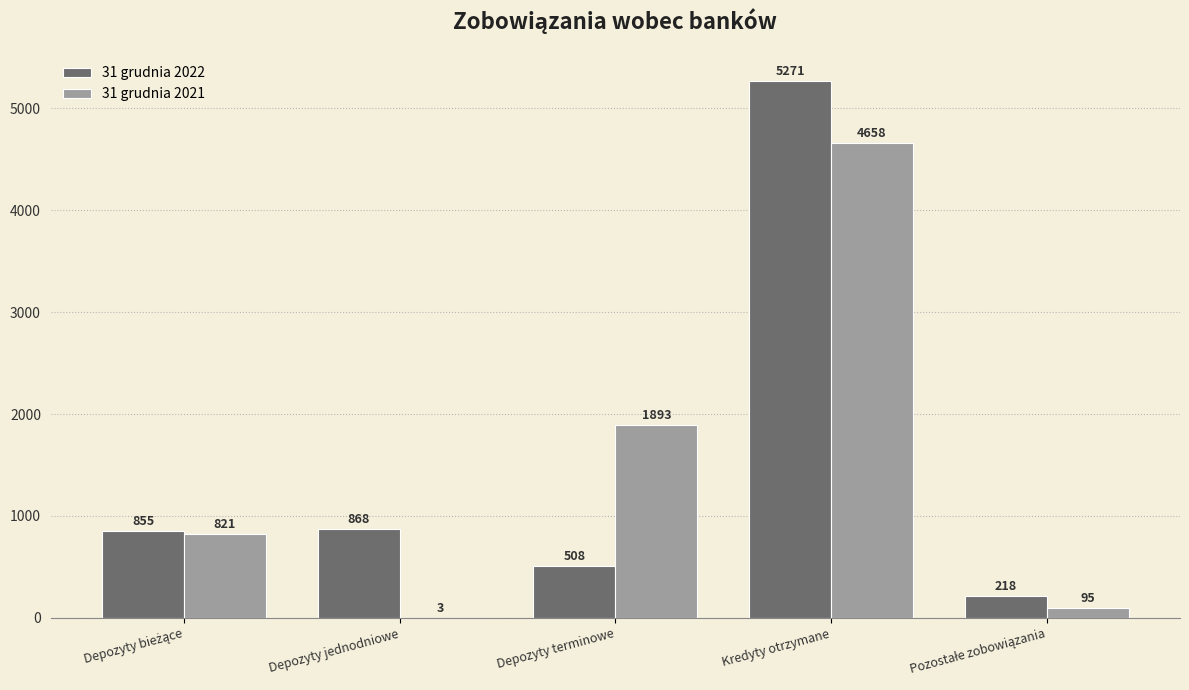

What is the highest value of the 31 grudnia 2021 series?

4658